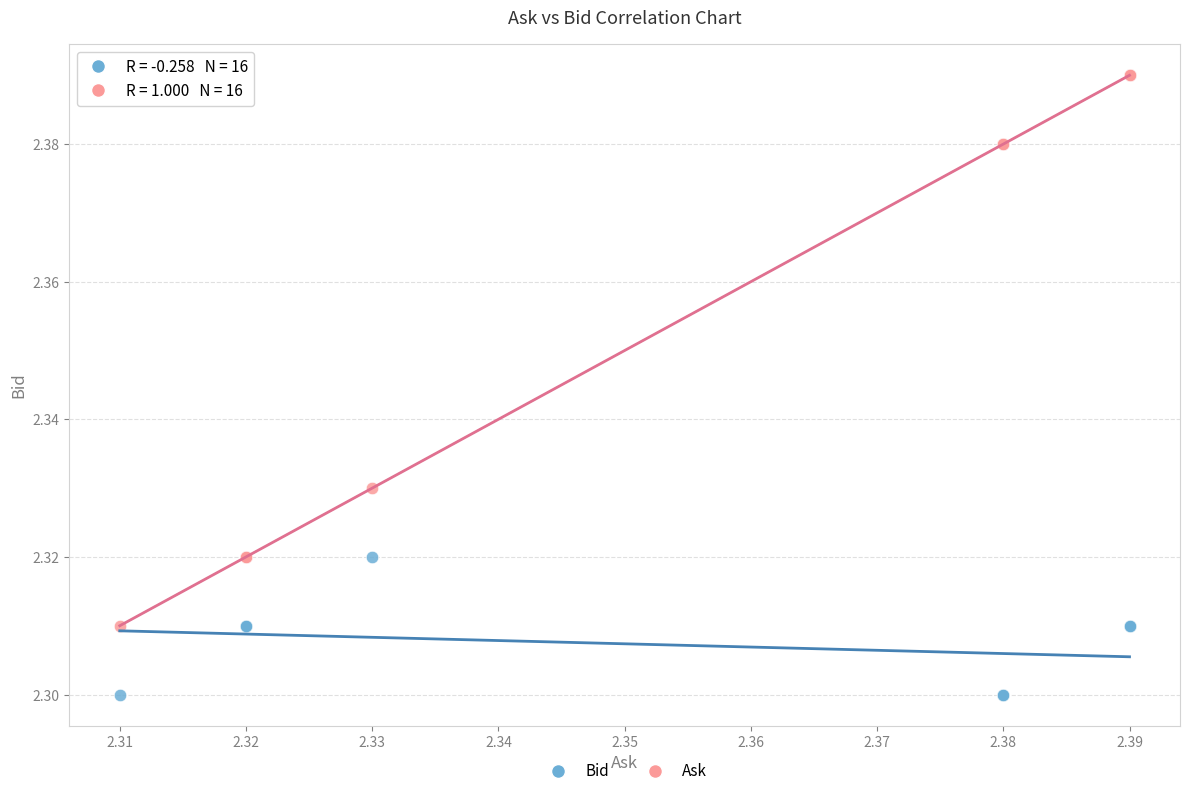

Which series contains the highest Y value?

Ask